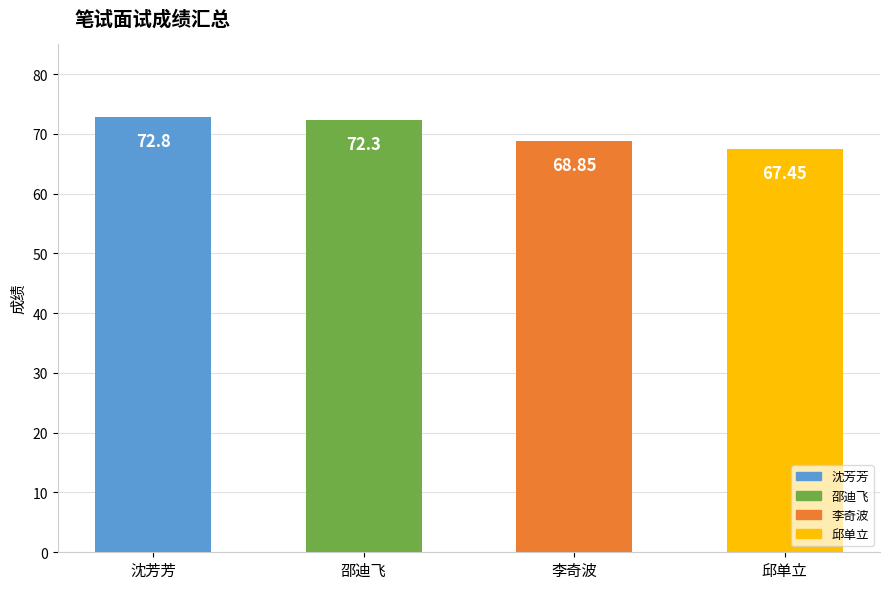

At which label does the data first exceed 72?

沈芳芳